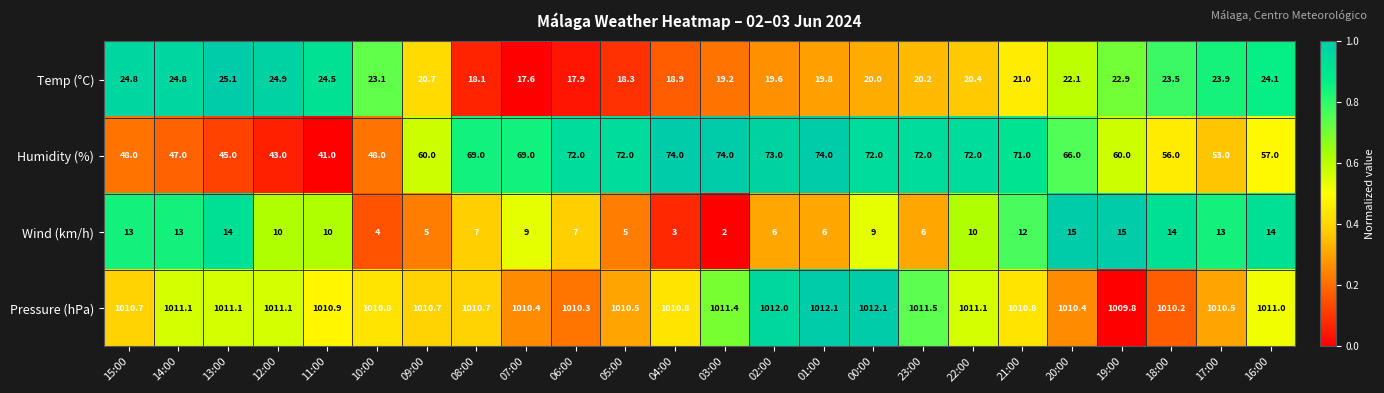

Rank the series at 14:00 from lowest to highest value.

Wind (km/h), Temp (°C), Humidity (%), Pressure (hPa)